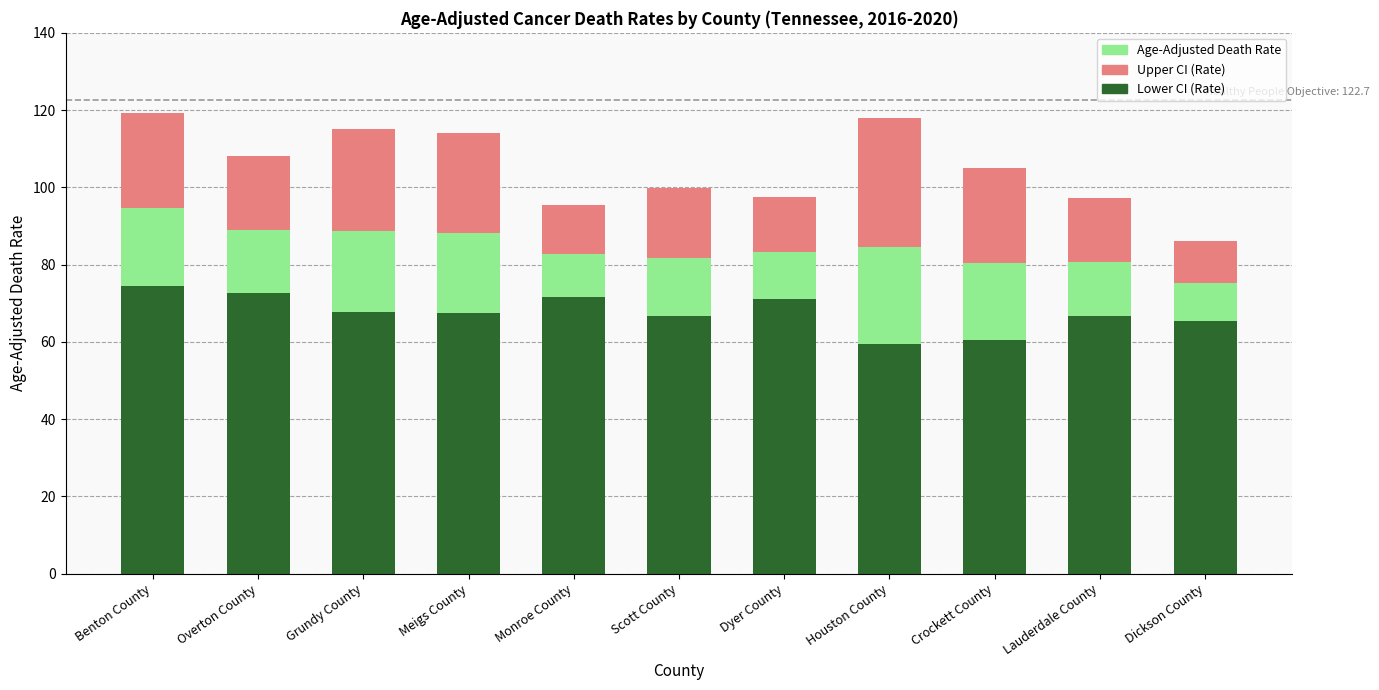

What is the total value across all series at Monroe County?

95.5